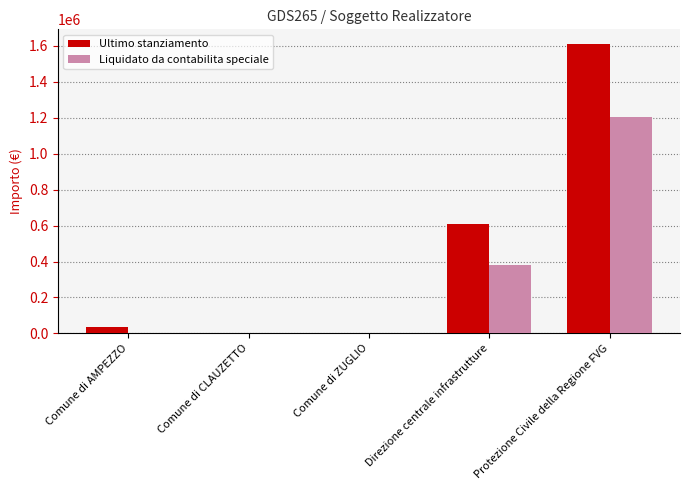

What value does the Liquidato da contabilita speciale series have at Direzione centrale infrastrutture?

382681.7